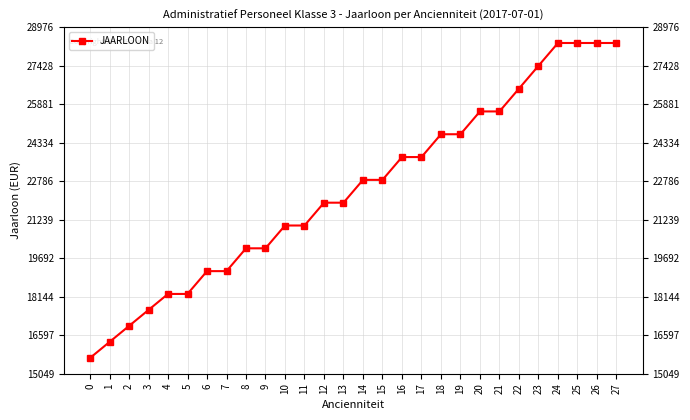

What is the approximate value at 14?

22840.8